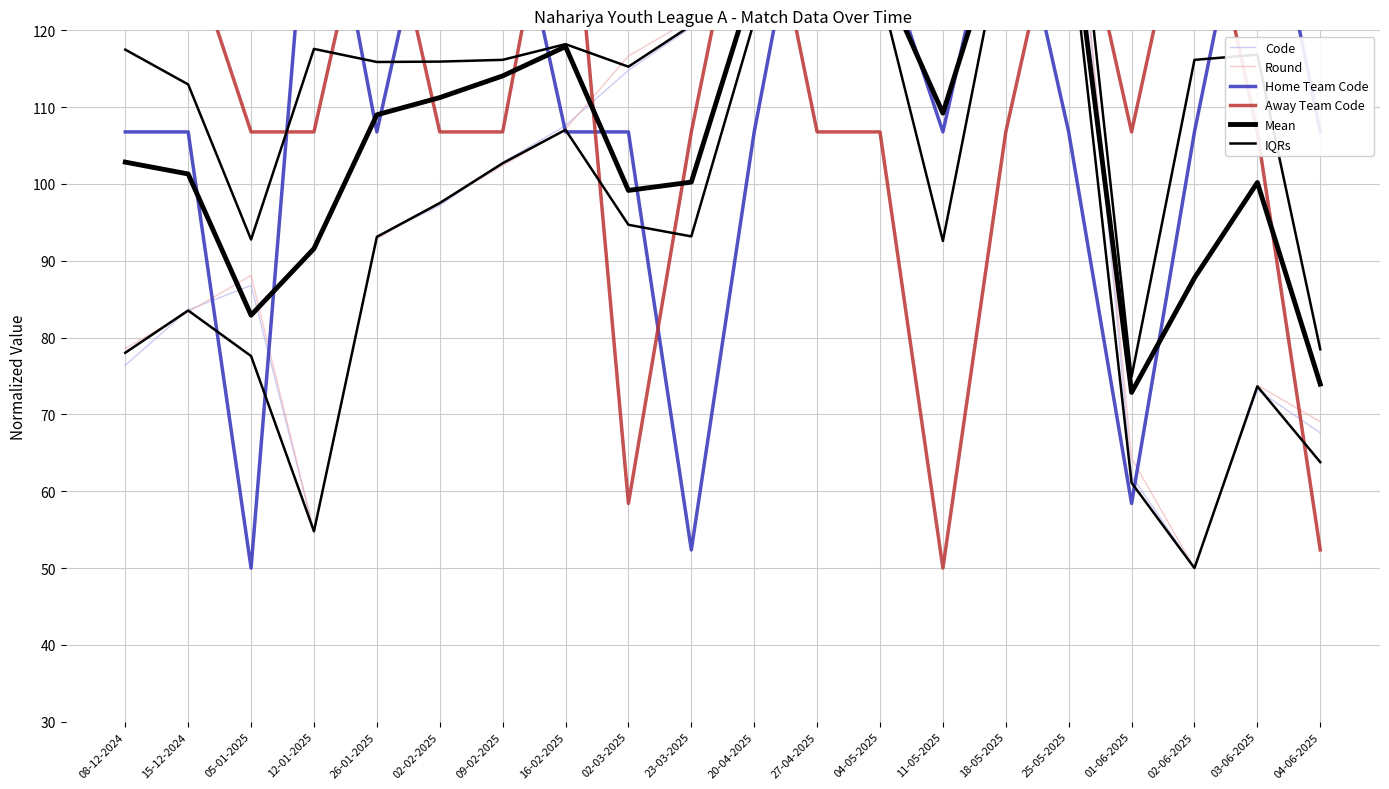

Reading left to right, what are all the values shown in this chart?

Code: 76.4	83.6	86.8	54.8	93.2	97.2	102.8	107.6	114.8	120.4	126.0	129.2	136.4	139.6	146.0	150.0	62.0	50.0	73.2	67.6
Round: 78.6	83.3	88.1	54.8	92.9	97.6	102.4	107.1	116.7	121.4	126.2	131.0	135.7	140.5	145.2	150.0	64.3	50.0	73.8	69.0
Home Team Code: 106.8	106.8	50.0	150.0	106.8	143.4	144.3	106.8	106.8	52.4	106.8	149.6	131.5	106.8	143.2	106.8	58.4	106.8	147.0	106.8
Away Team Code: 149.6	131.5	106.8	106.8	143.2	106.8	106.8	150.0	58.4	106.8	147.0	106.8	106.8	50.0	106.8	143.4	106.8	144.3	106.8	52.4
Mean: 102.8	101.3	82.9	91.6	109.0	111.2	114.1	117.9	99.2	100.2	126.5	129.1	127.6	109.2	135.3	137.5	72.9	87.8	100.2	73.9
IQRs: 78.0	83.5	77.6	54.8	93.1	97.5	102.7	107.1	94.7	93.2	121.2	123.6	125.3	92.6	134.1	134.2	61.1	50.0	73.7	63.8